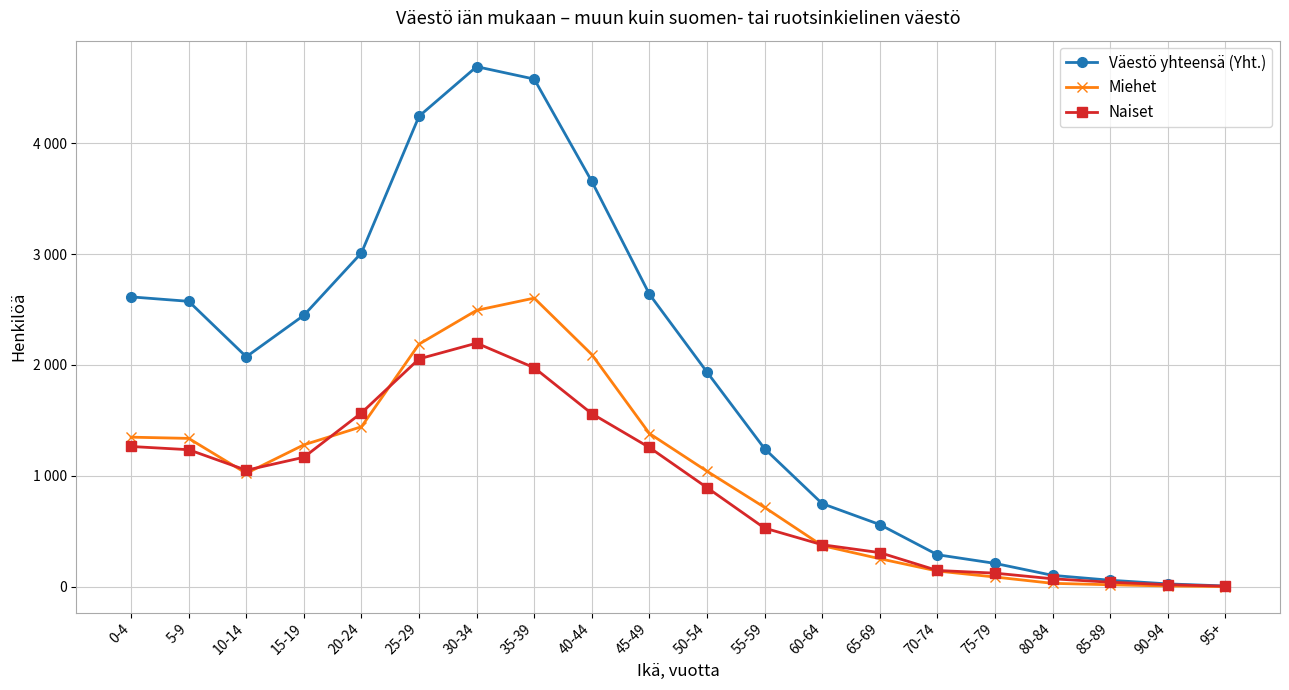

At which label is Miehet closest to 1302?

15-19